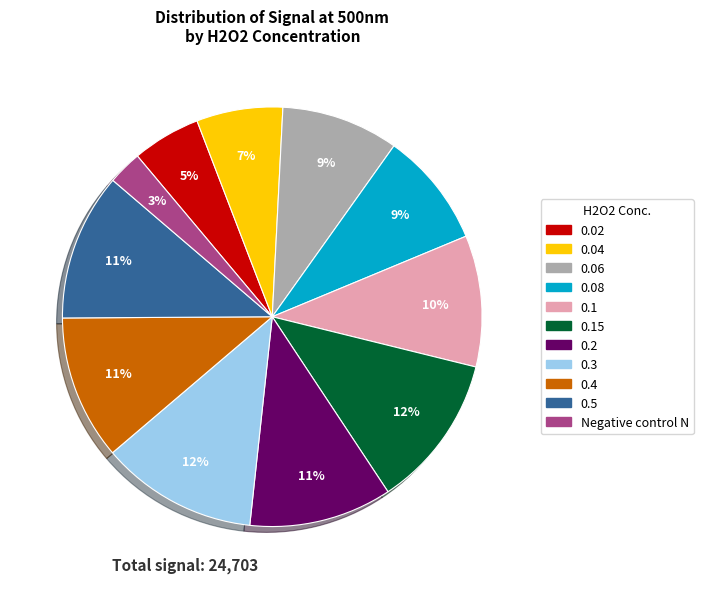

To the nearest percent, what is the difference between the largest and smallest slice percentages?

9%